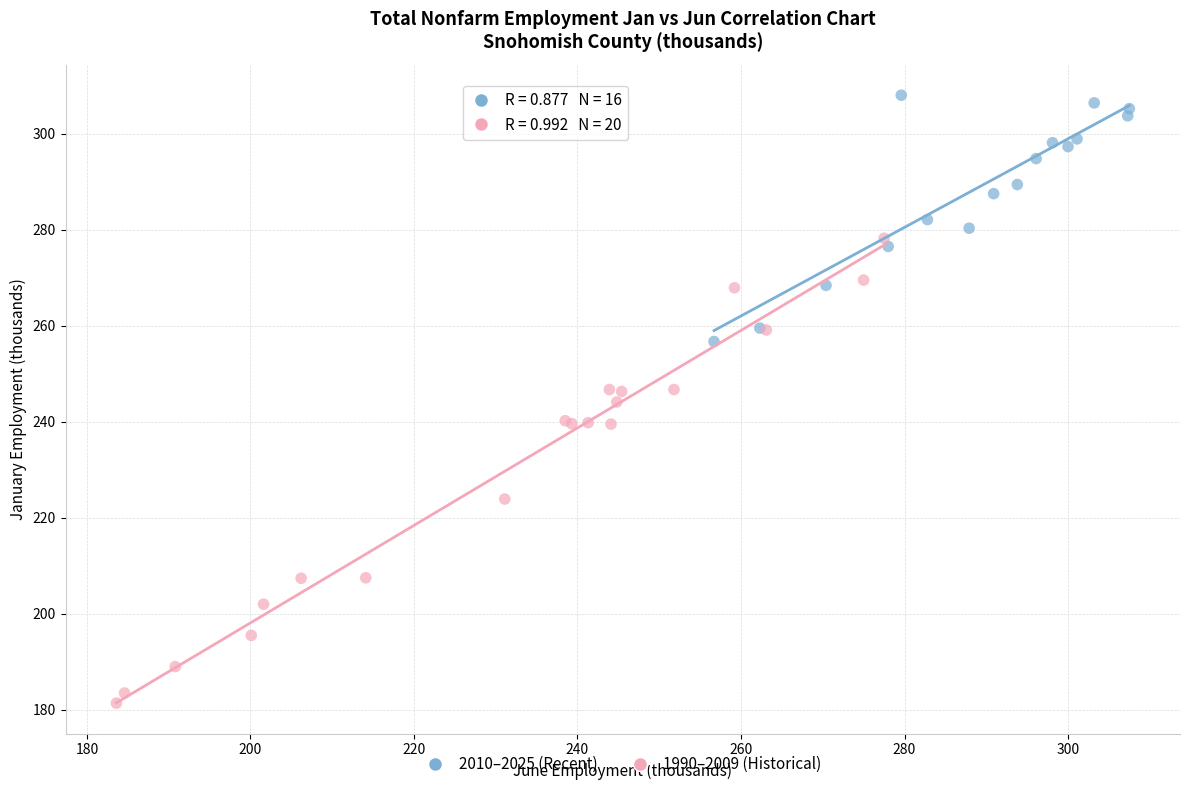

Which series has the widest spread of Y values?

1990–2009 (Historical)